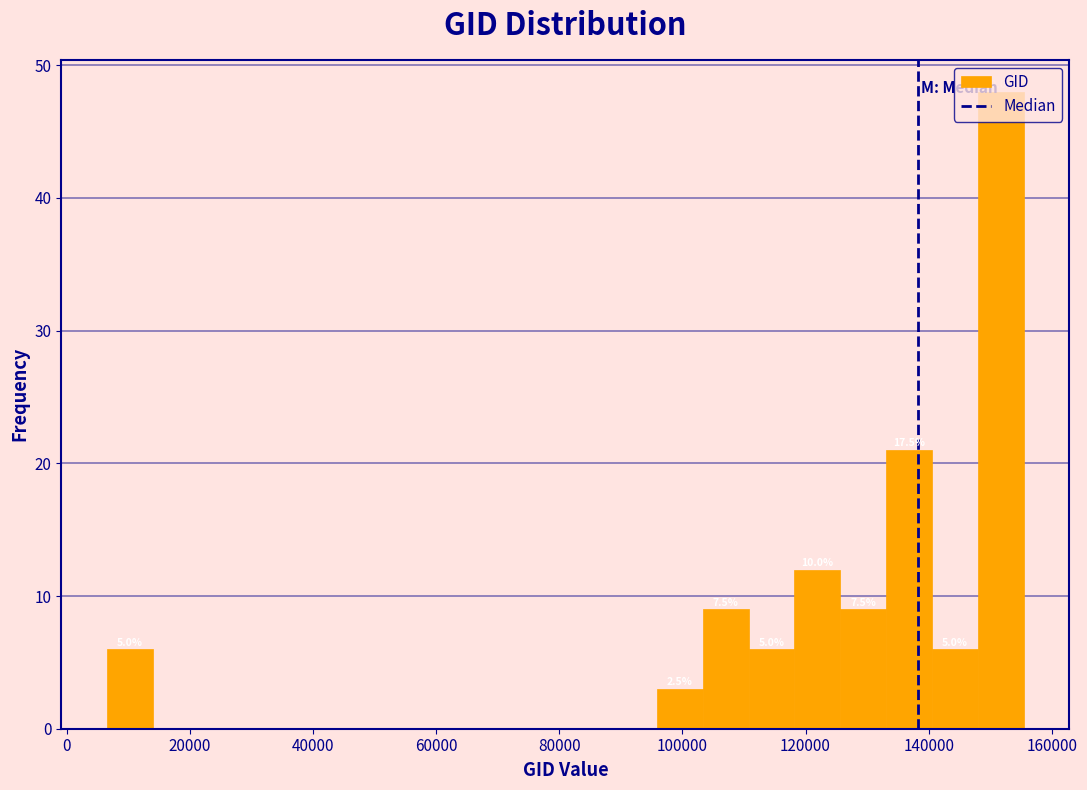

Around what value on the x-axis is the tallest bar? Give the approximate position of its centre, as read against the axis.

152000